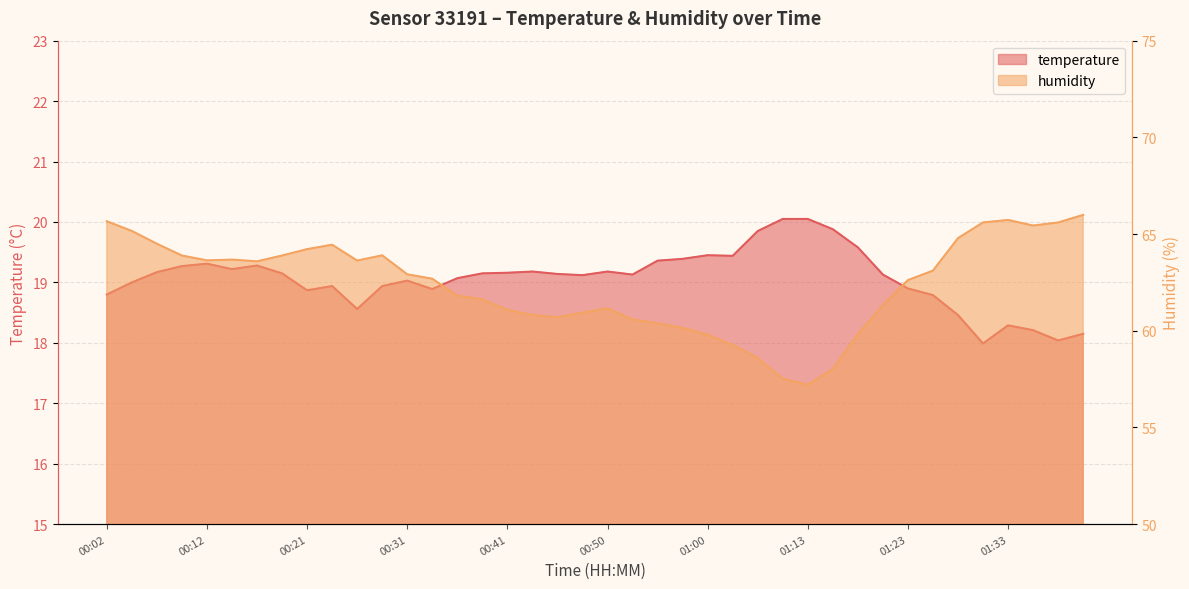

Which category has the highest value across all series?

01:40